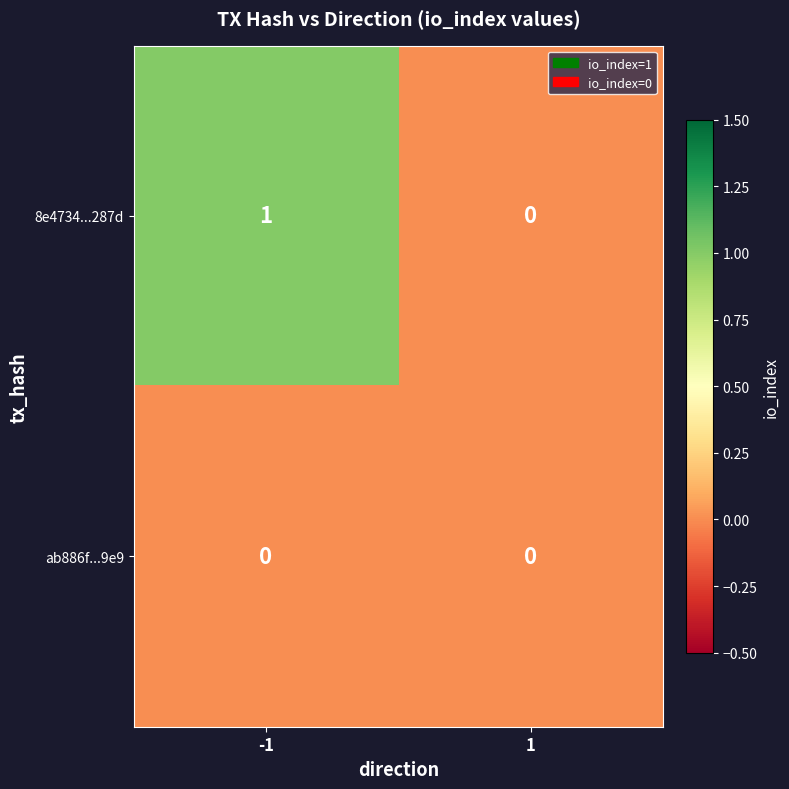

Which series has the widest spread of values?

8e4734...287d